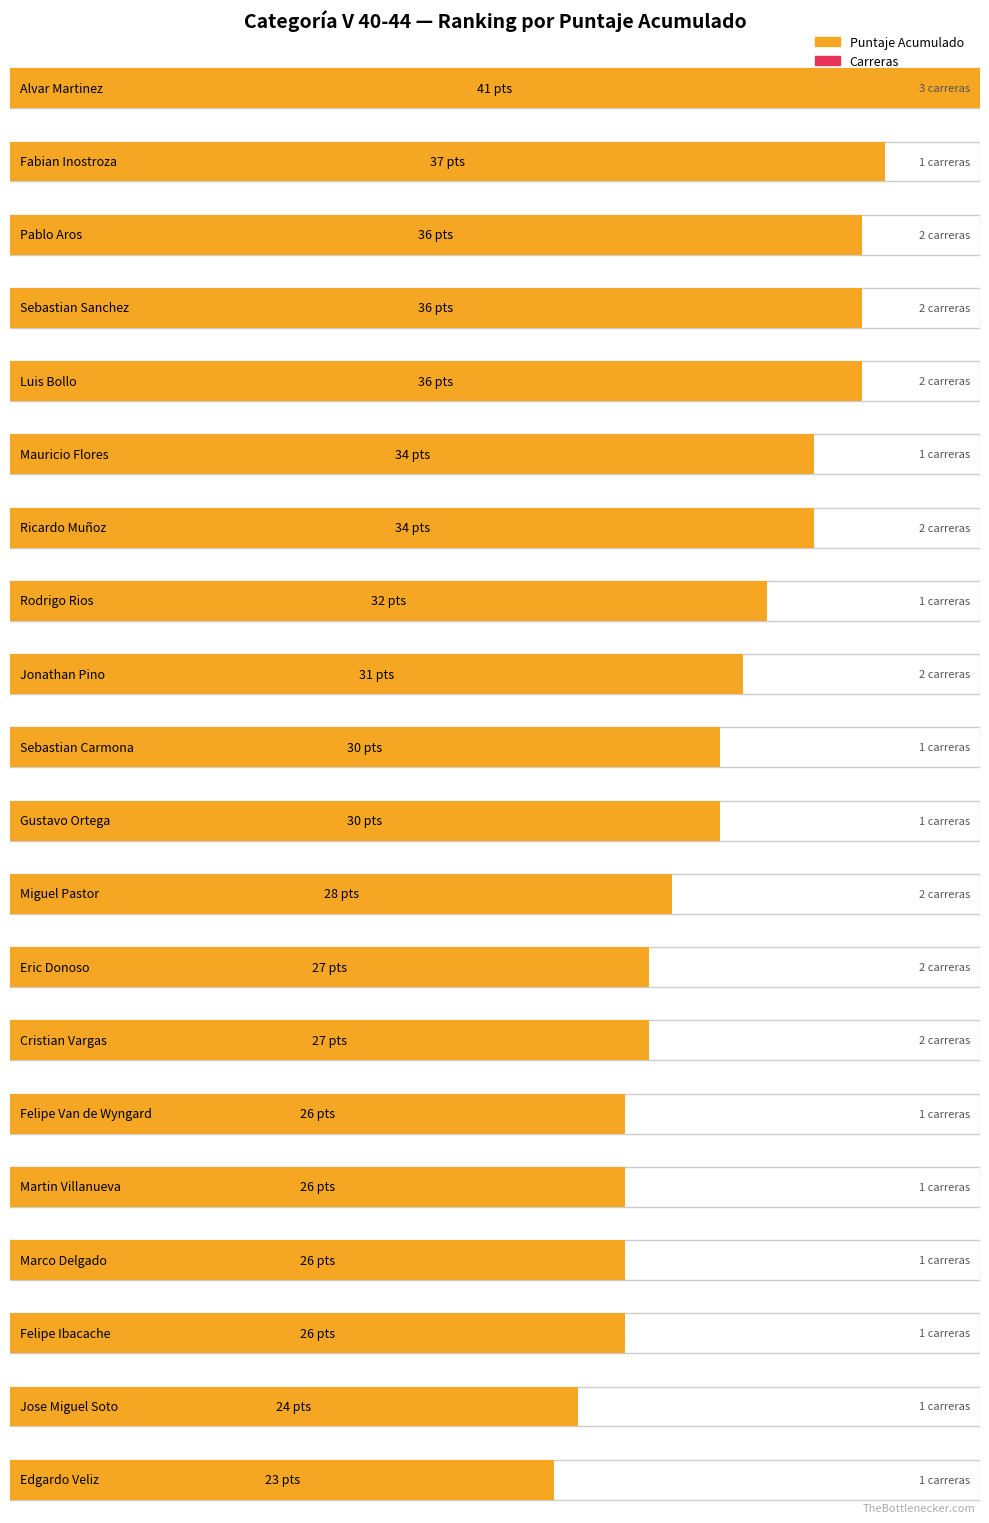

Is the value of Carreras at Fabian Inostroza greater than the value of Puntaje Acumulado at Sebastian Sanchez?

No